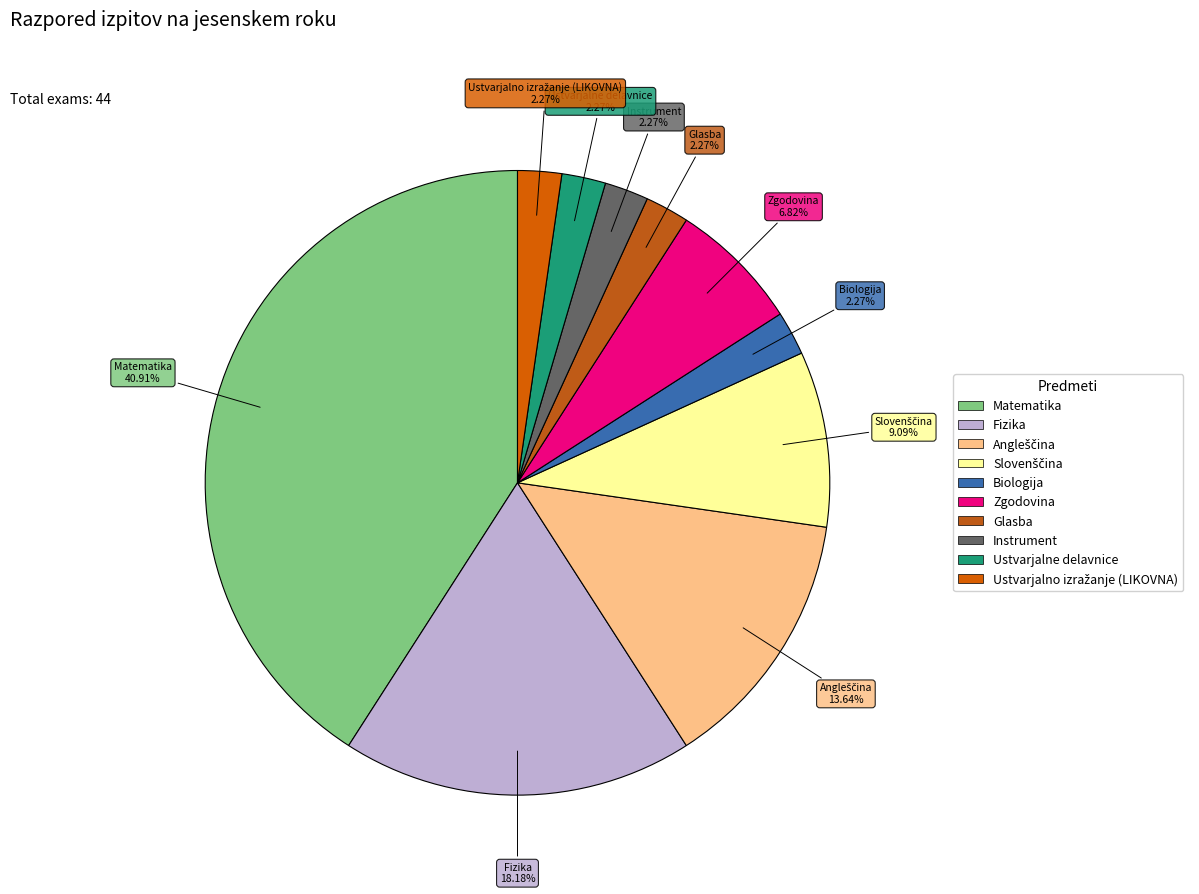

To the nearest percent, what percentage of the pie is Biologija?

2%